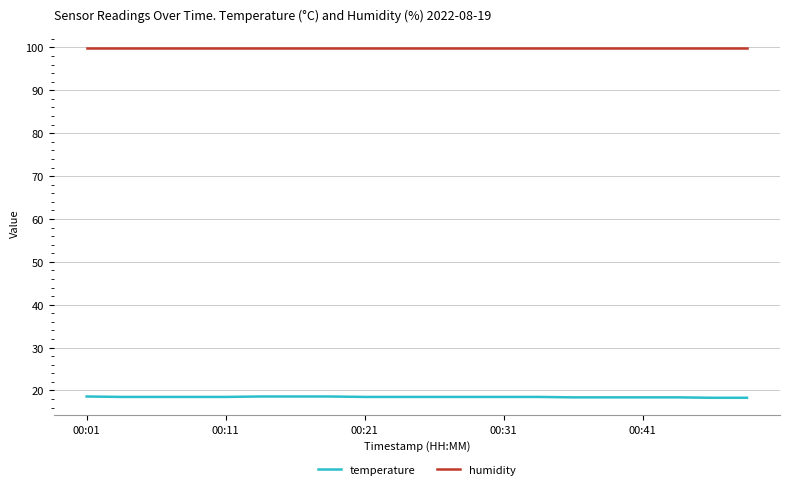

Which series has the largest total across all categories?

humidity